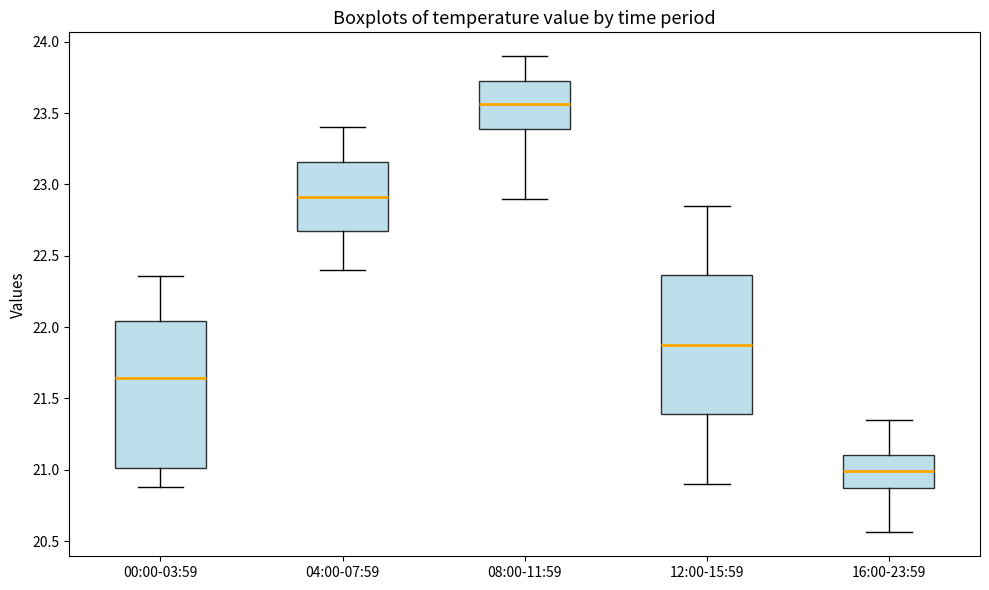

Which box is the tallest, from its lower edge to its upper edge?

00:00-03:59